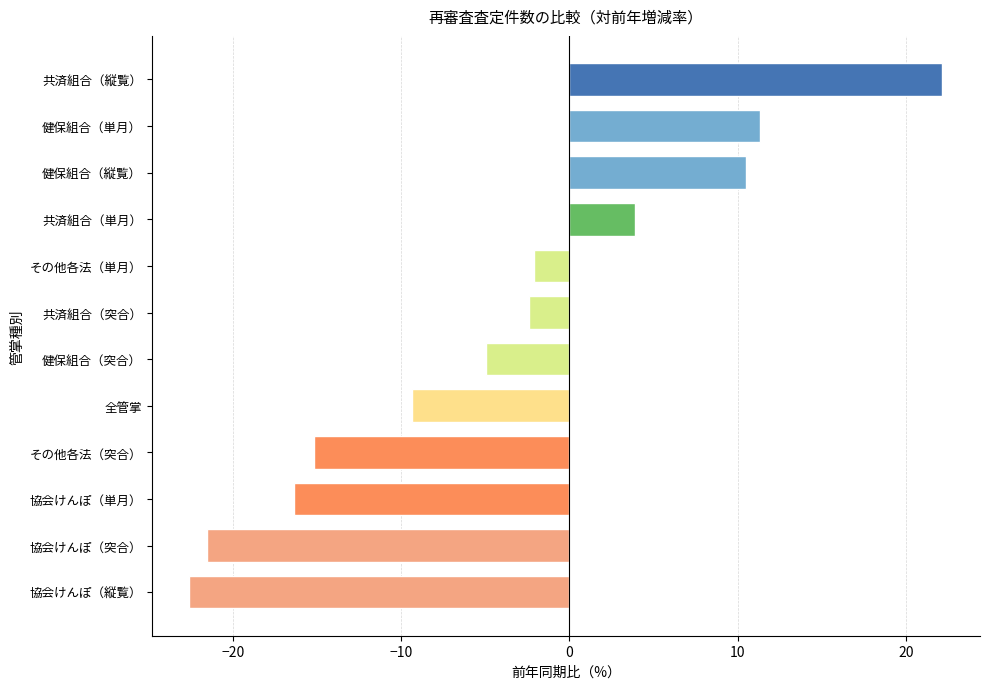

What value does the data have at 協会けんぽ（突合）?

-21.6